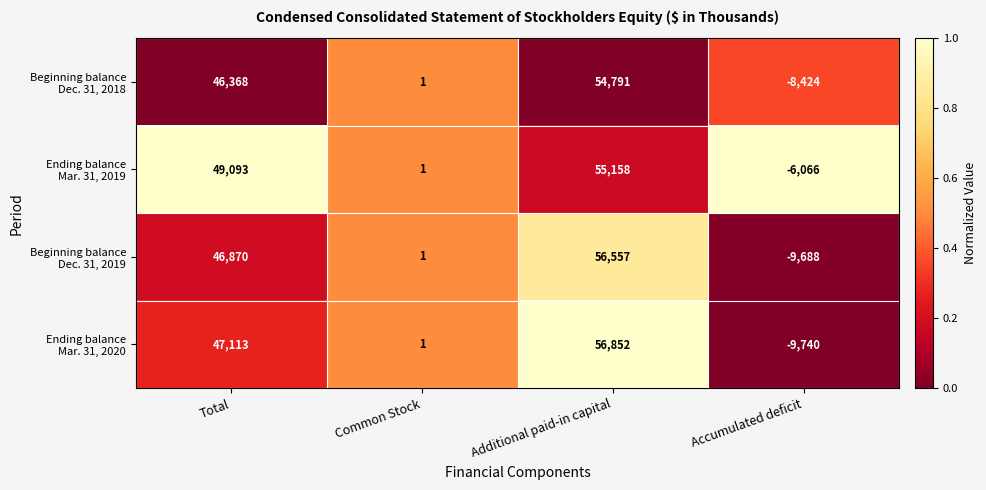

What is the total value across all series at Additional paid-in capital?

223358